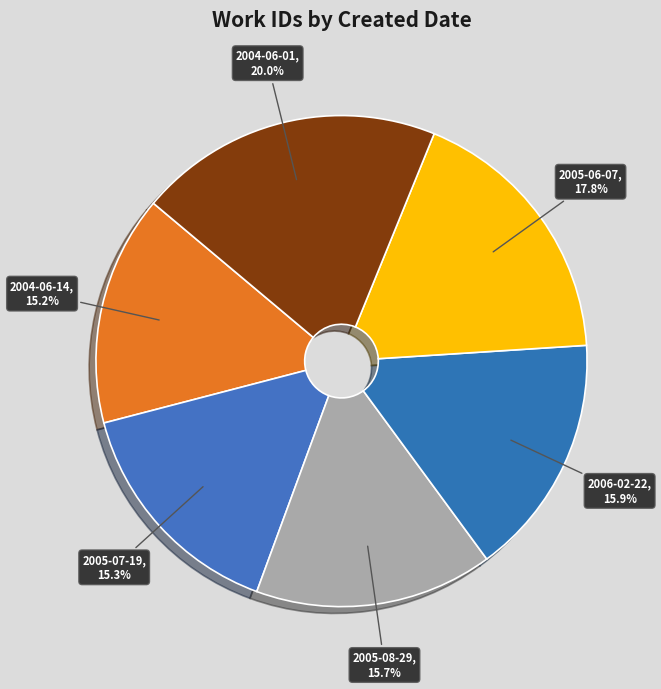

Combined, what portion of the pie is 2005-06-07 and 2005-08-29?

33.5%